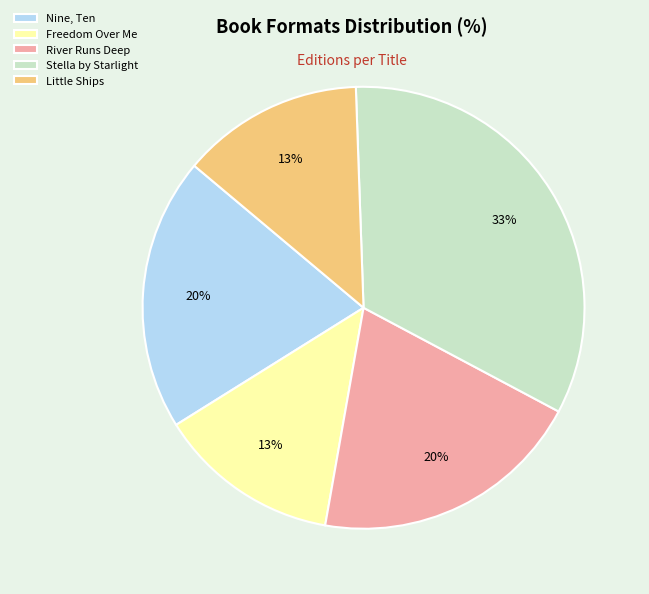

Which slice is the largest?

Stella by Starlight